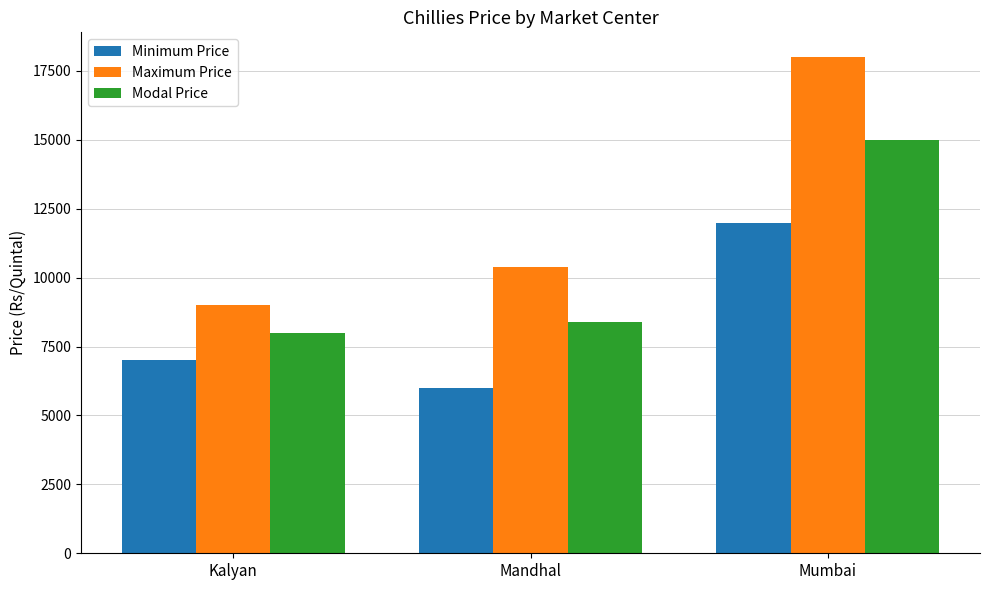

Reading right to left, transcribe all the data shown in this chart.

Minimum Price: 12000	6000	7000
Maximum Price: 18000	10400	9000
Modal Price: 15000	8388	8000